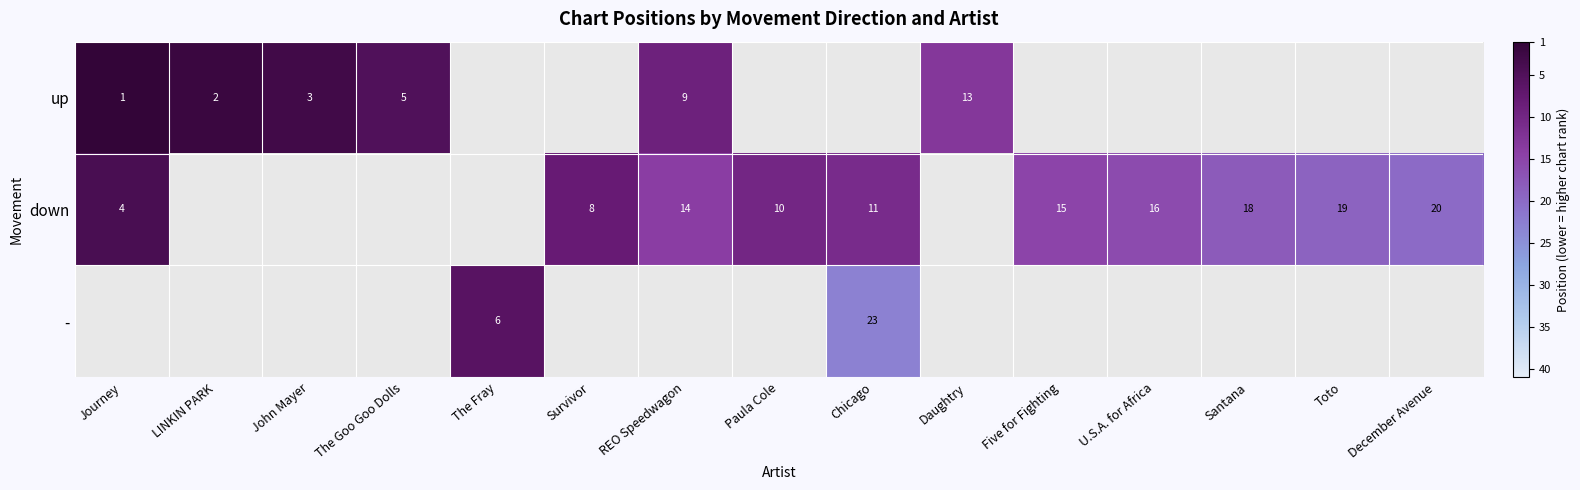

The up series shows 1 at LINKIN PARK. True or false?

False